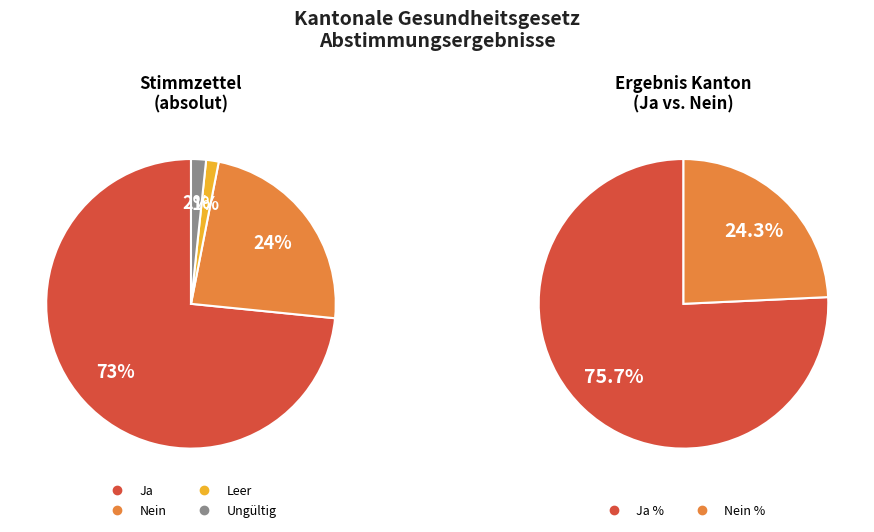

How many segments does this pie chart have?

4